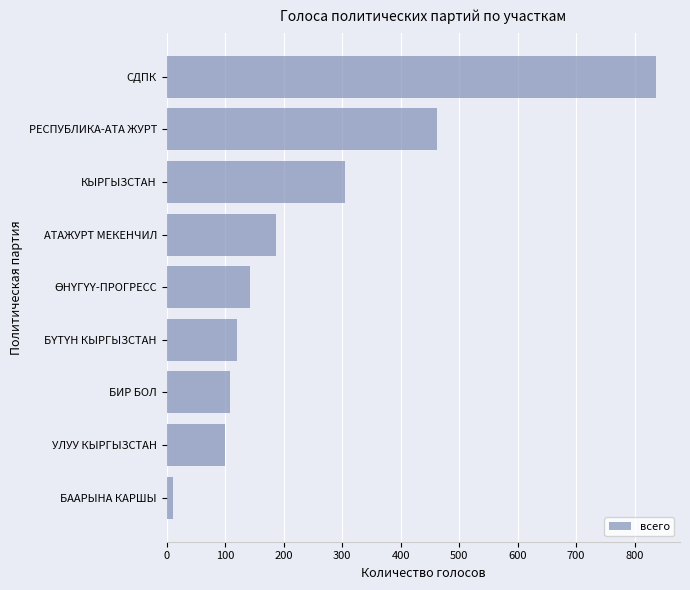

How many bars are there in total?

9